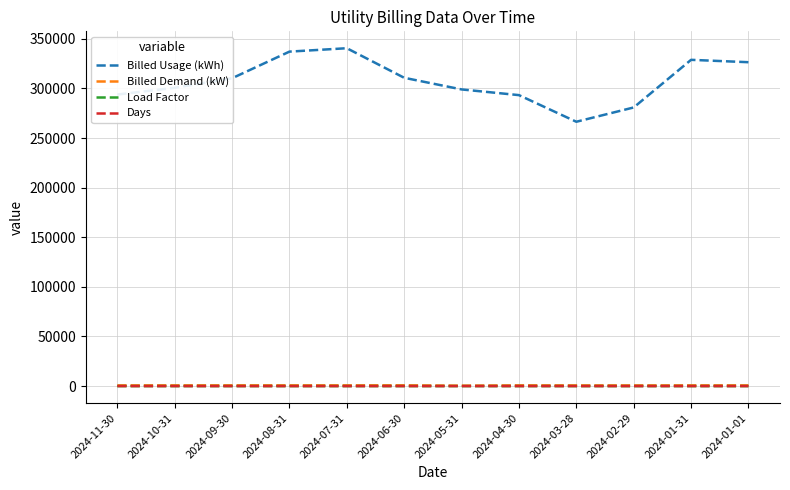

What is the minimum value for Billed Usage (kWh)?

266400.0